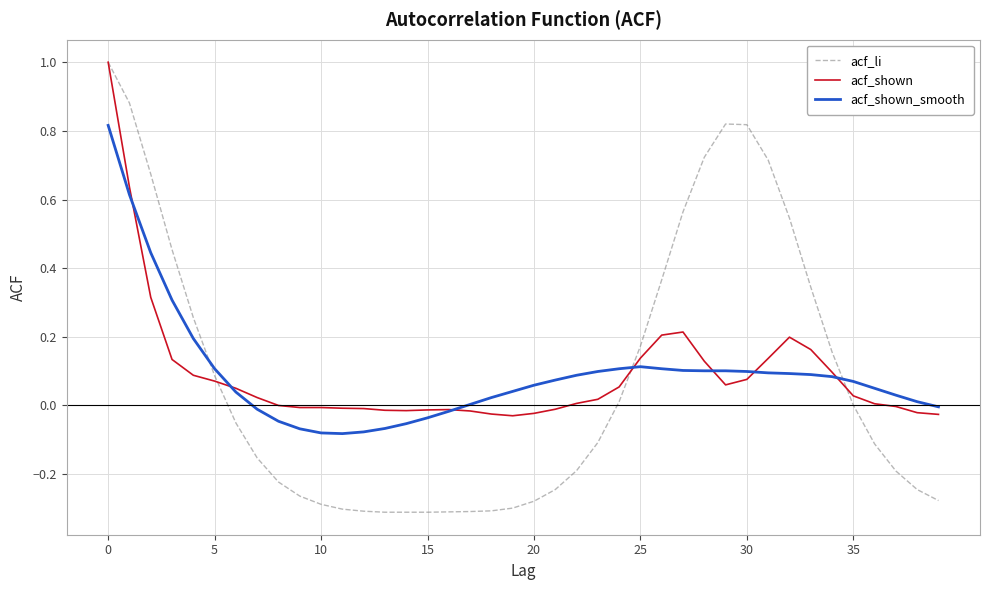

What are all the series names shown in the legend?

acf_li, acf_shown, acf_shown_smooth